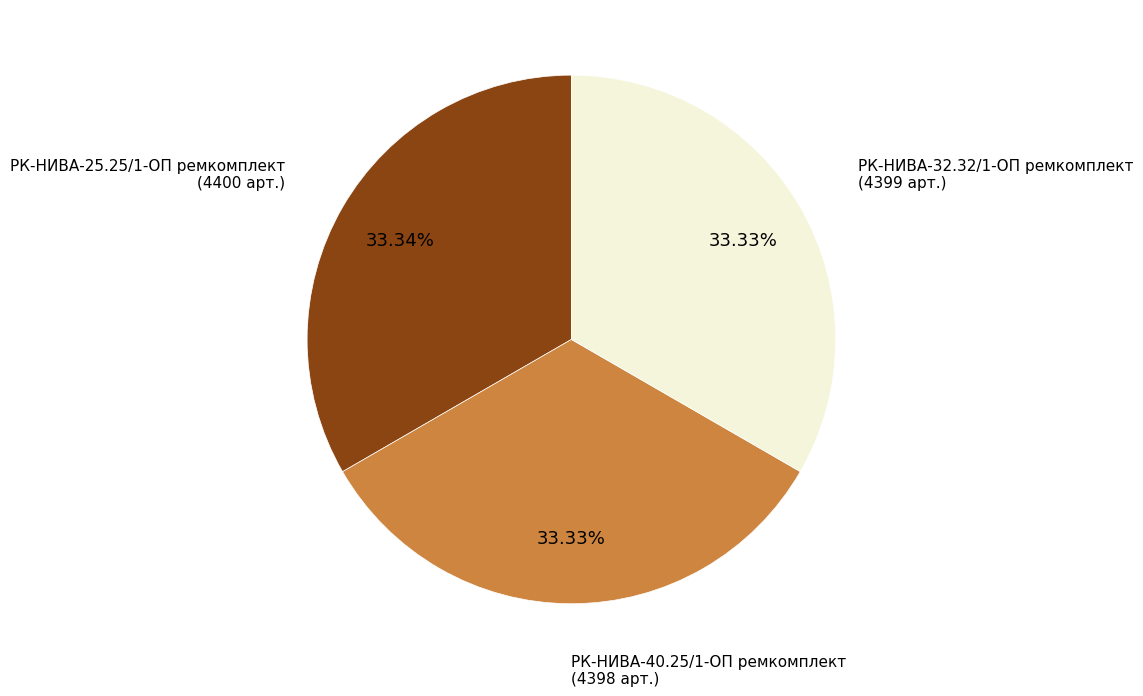

Approximately how many times larger is the value at РК-НИВА-40.25/1-ОП ремкомплект compared to РК-НИВА-25.25/1-ОП ремкомплект?

1.0